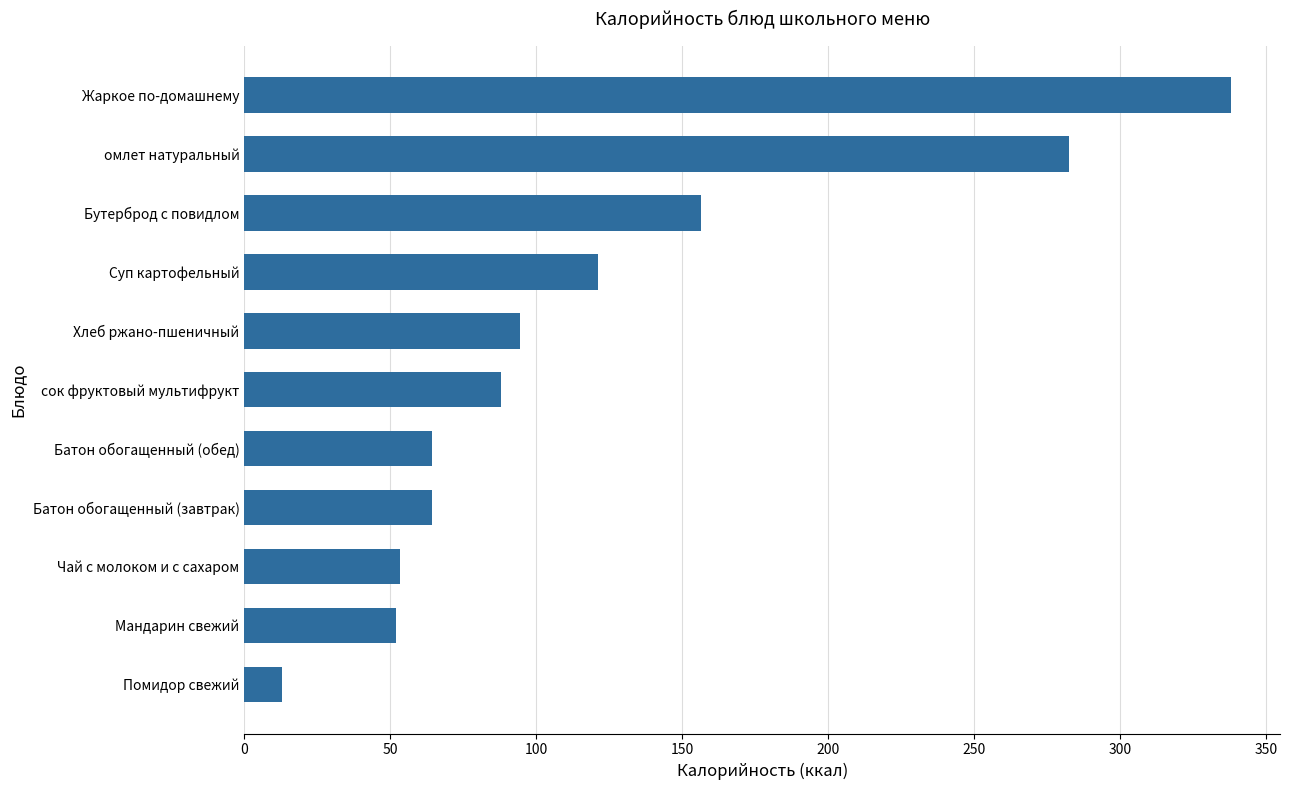

The chart shows a value of 85.8 at Батон обогащенный (обед). True or false?

False